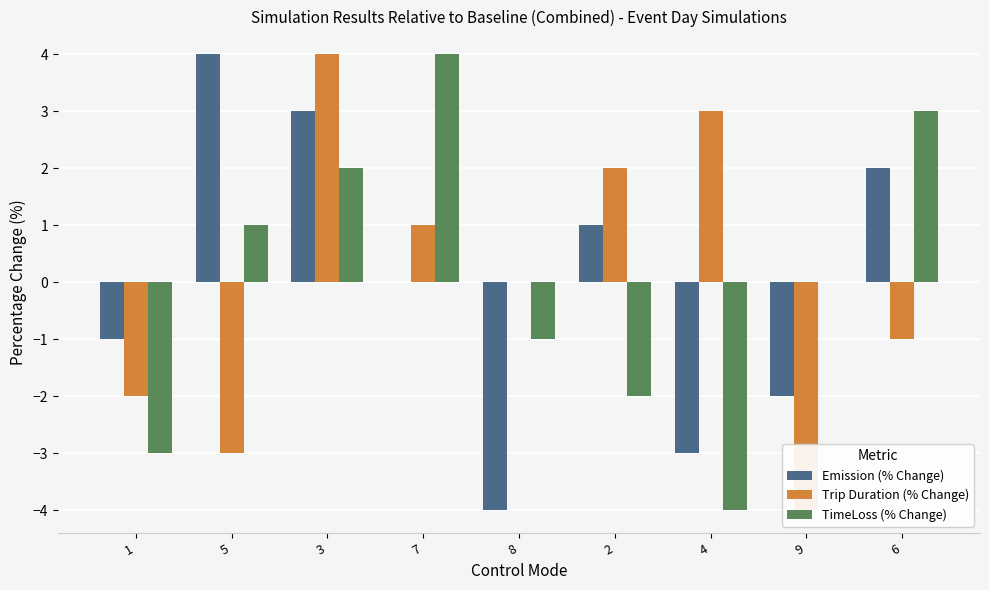

What is the label of the 7th bar from the left?

4